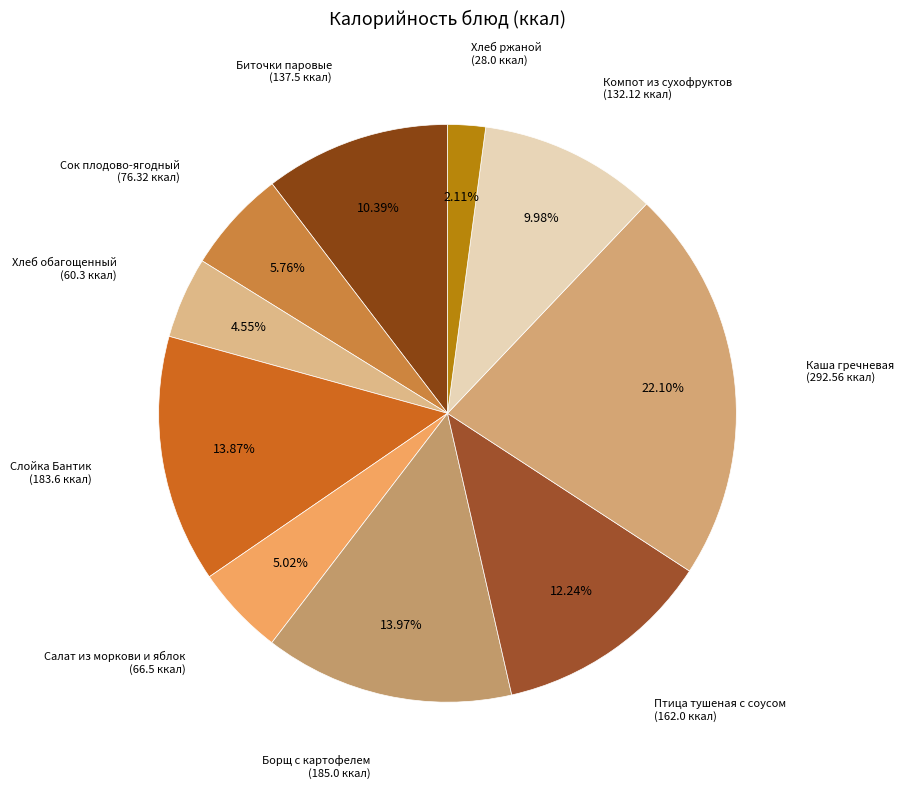

Does Борщ с картофелем account for over 50% of the chart?

No